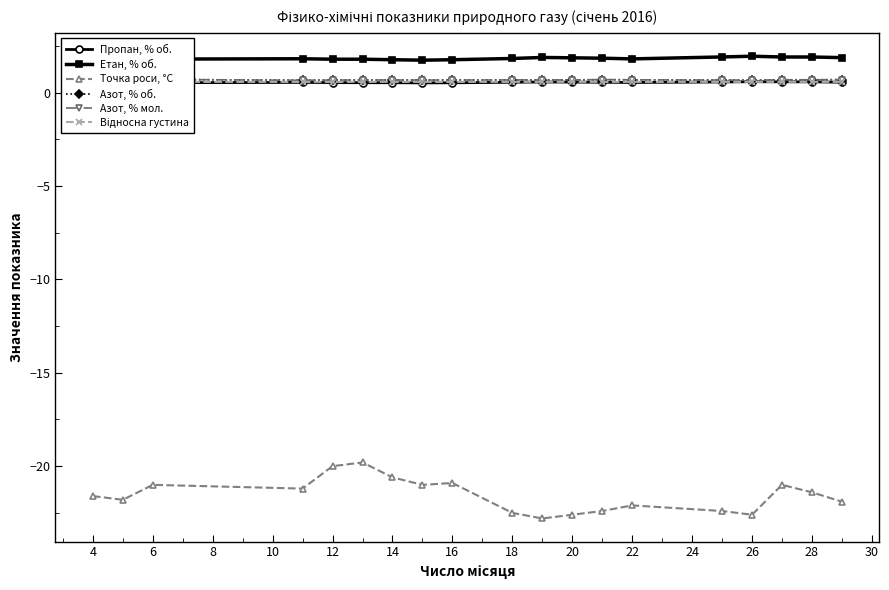

Is it true that Точка роси, °С equals -28.9 at 6?

False